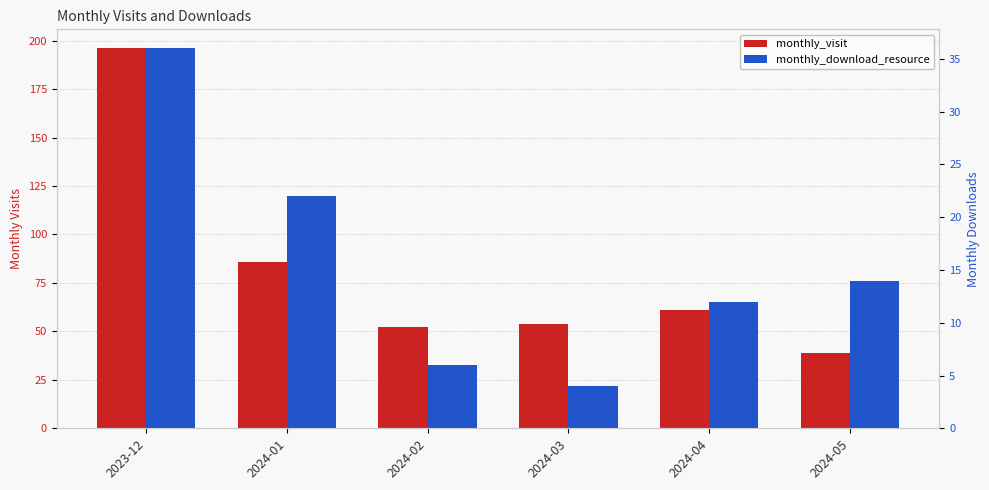

Reading left to right, extract all data points from this chart.

monthly_visit: 196	86	52	54	61	39
monthly_download_resource: 36	22	6	4	12	14